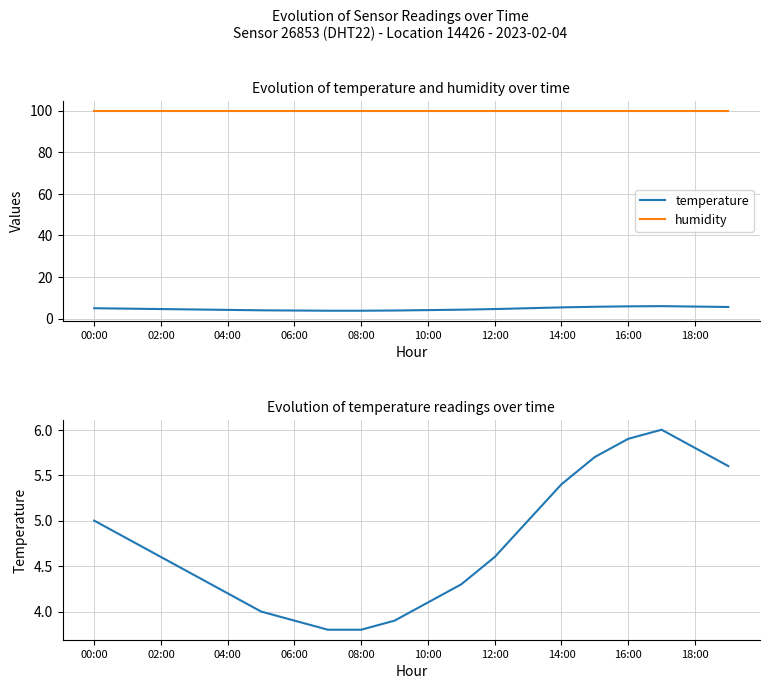

Reading left to right, transcribe all the data shown in this chart.

temperature: 5.0	4.8	4.6	4.4	4.2	4.0	3.9	3.8	3.8	3.9	4.1	4.3	4.6	5.0	5.4	5.7	5.9	6.0	5.8	5.6
humidity: 99.9	99.9	99.9	99.9	99.9	99.9	99.9	99.9	99.9	99.9	99.9	99.9	99.9	99.9	99.9	99.9	99.9	99.9	99.9	99.9